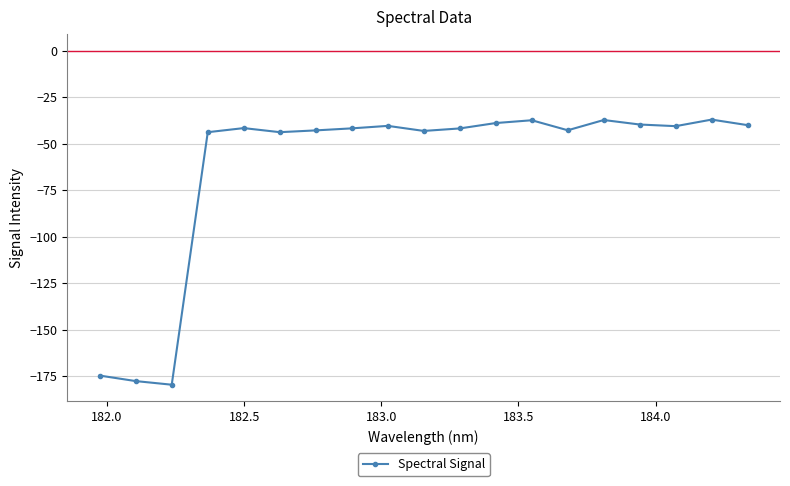

What is the average value?

-62.4